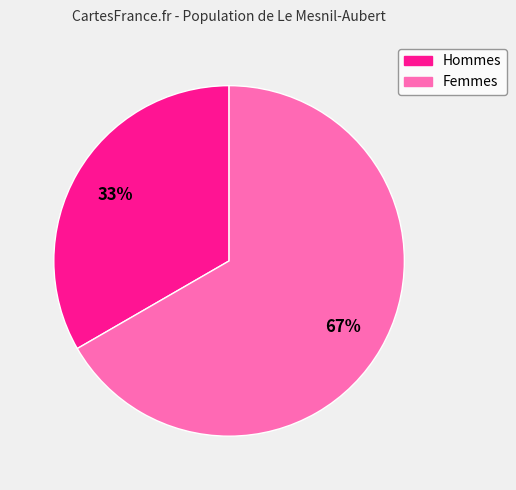

Is there a majority slice in this chart?

Yes